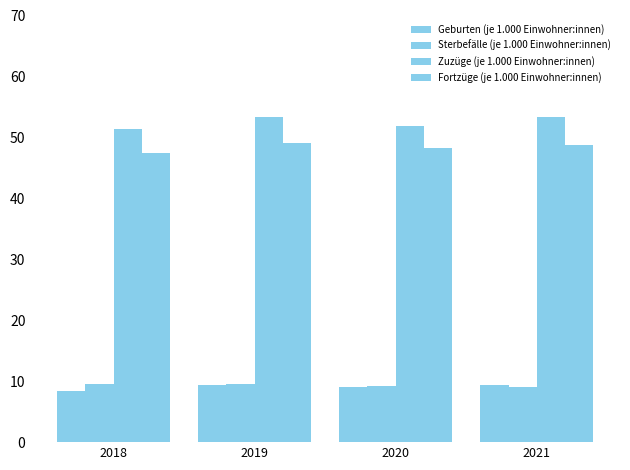

How many bars are there in total?

16